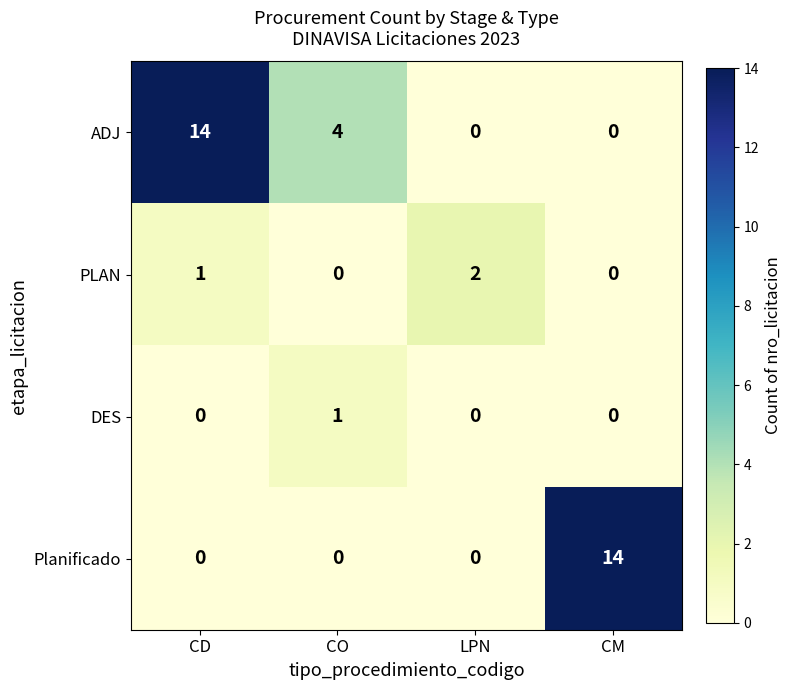

What is the difference between the highest and lowest values at CM?

14